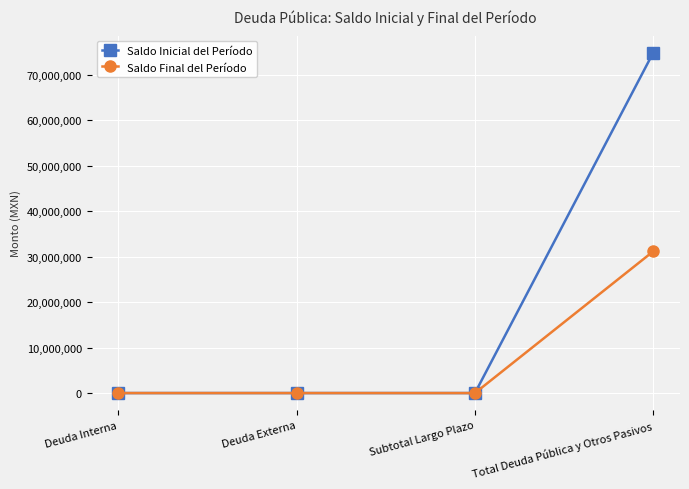

What is the sum of the Saldo Inicial del Período values at Total Deuda Pública y Otros Pasivos and Deuda Externa?

74812977.2